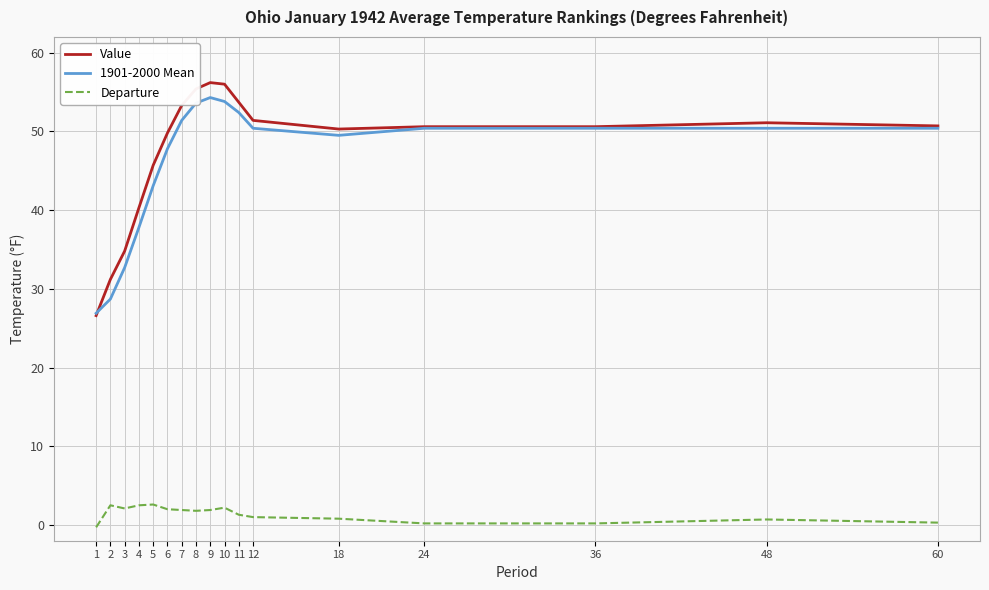

Which series has the widest spread of values?

Value